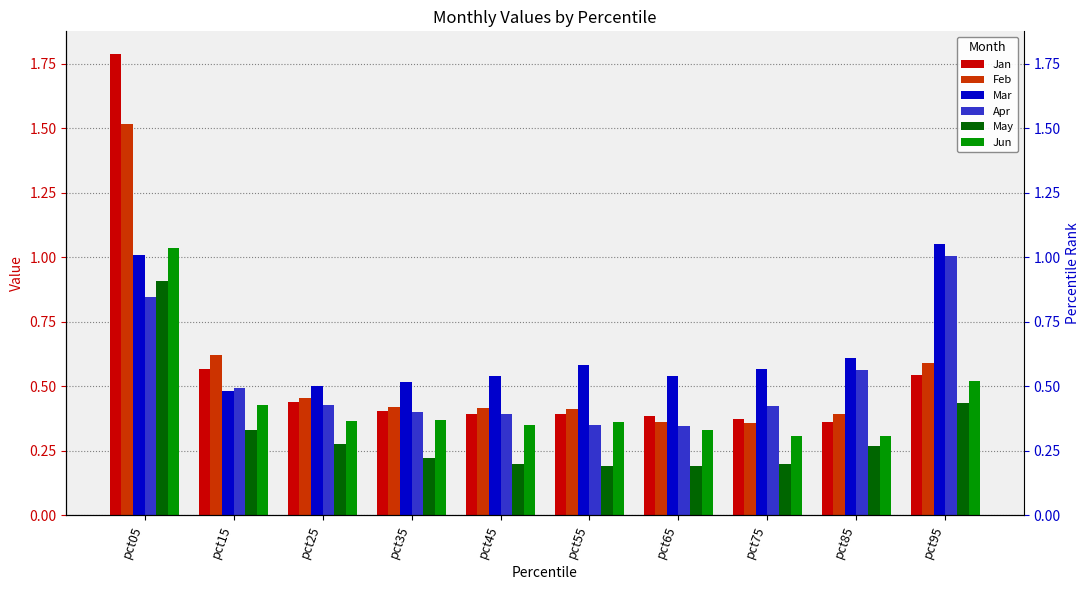

What is the difference between the maximum and minimum values in the Apr series?

0.7